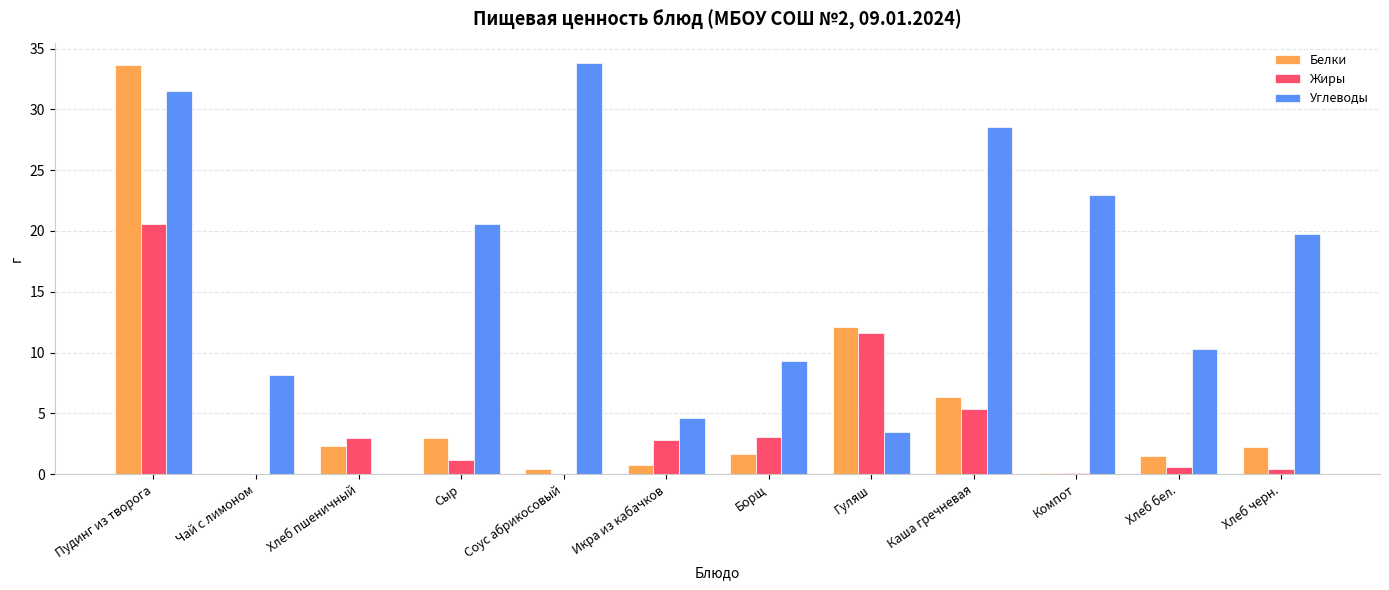

Which category has the highest value in the Углеводы series?

Соус абрикосовый